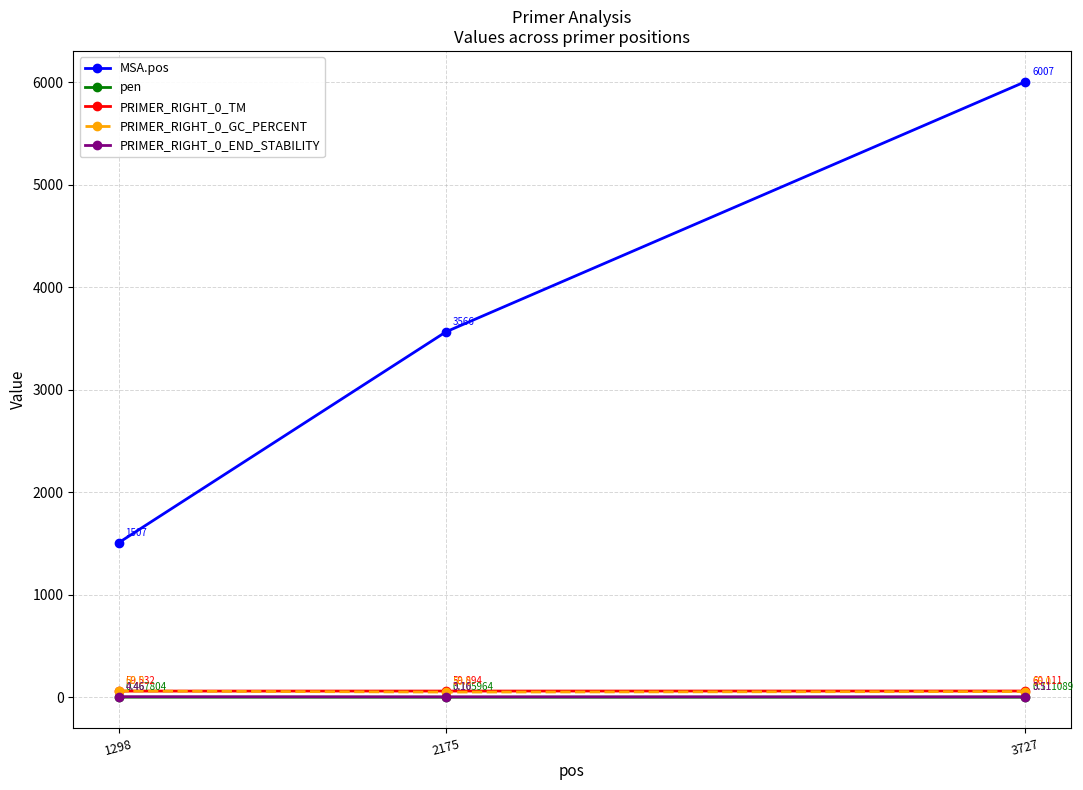

What is the lowest value of the PRIMER_RIGHT_0_GC_PERCENT series?

50.0